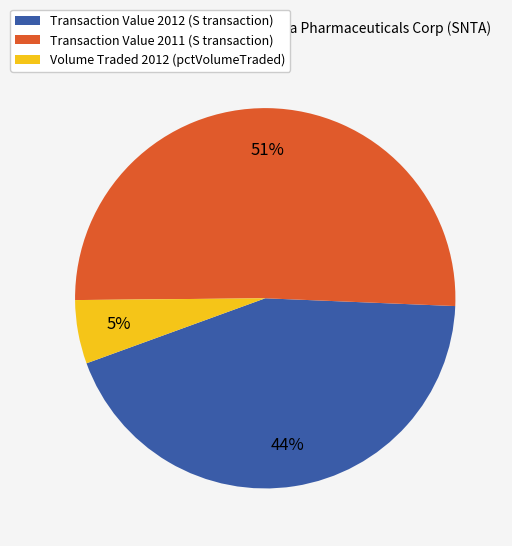

Is there a majority slice in this chart?

Yes